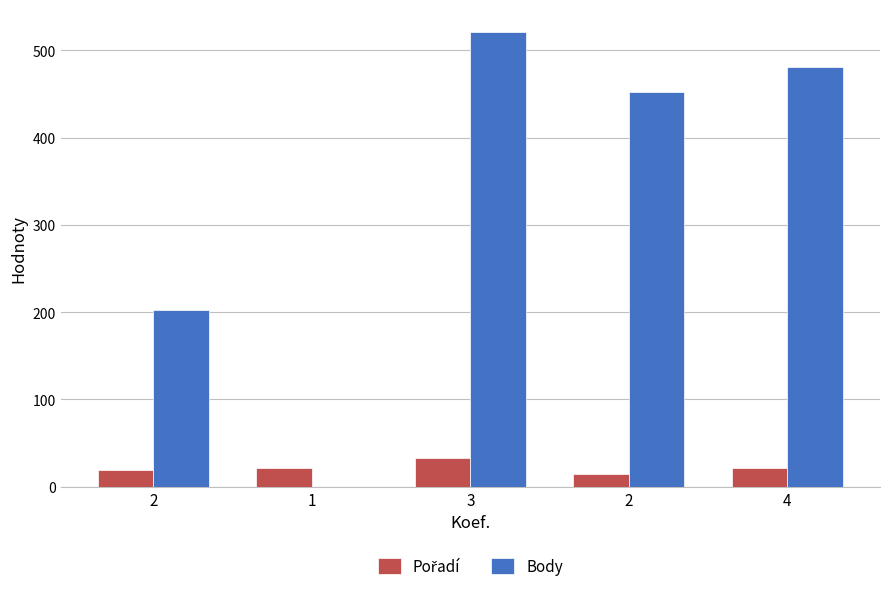

Are the bars horizontal?

No